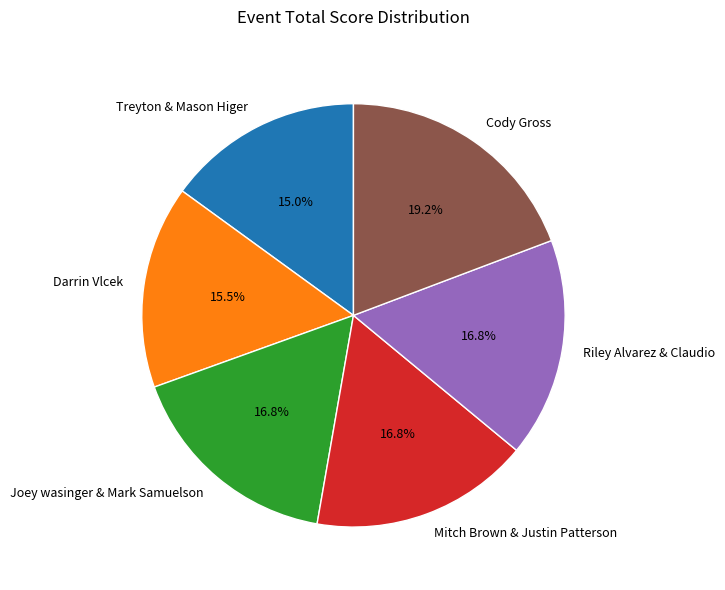

Is the sum of Joey wasinger & Mark Samuelson and Treyton & Mason Higer greater than half?

No